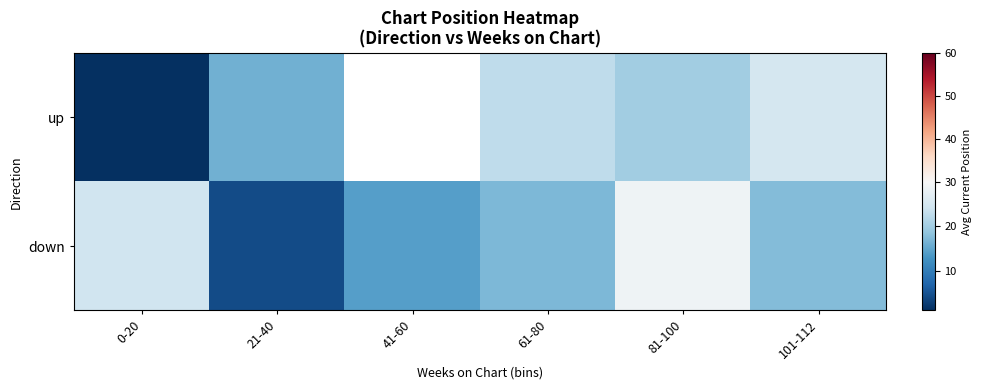

Is the value of up at 61-80 greater than the value of down at 41-60?

Yes